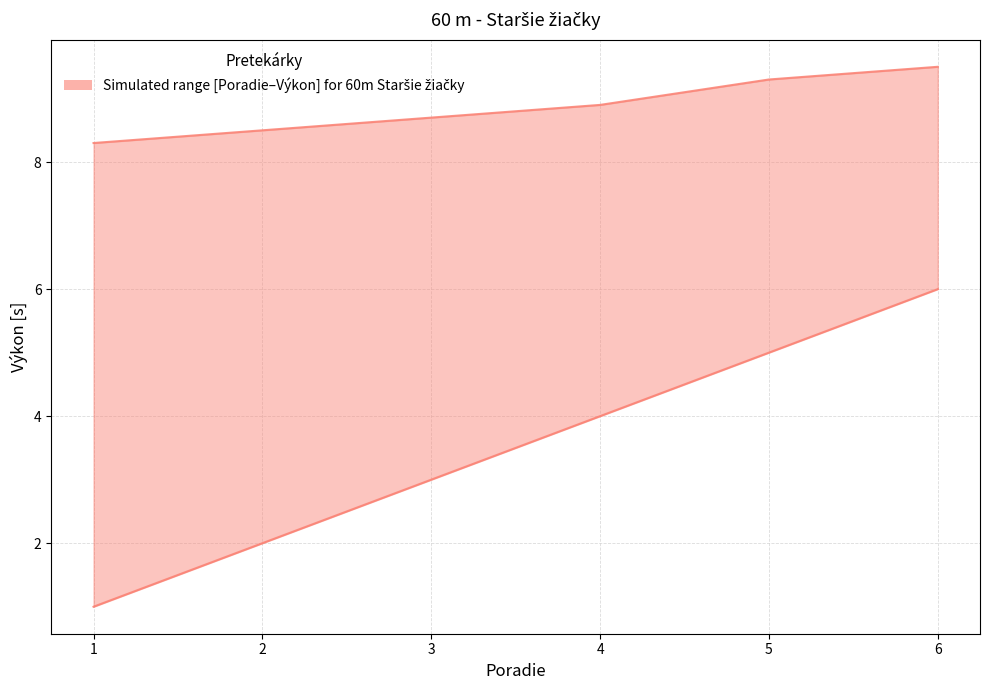

What is the total value across all series at 2?

10.5